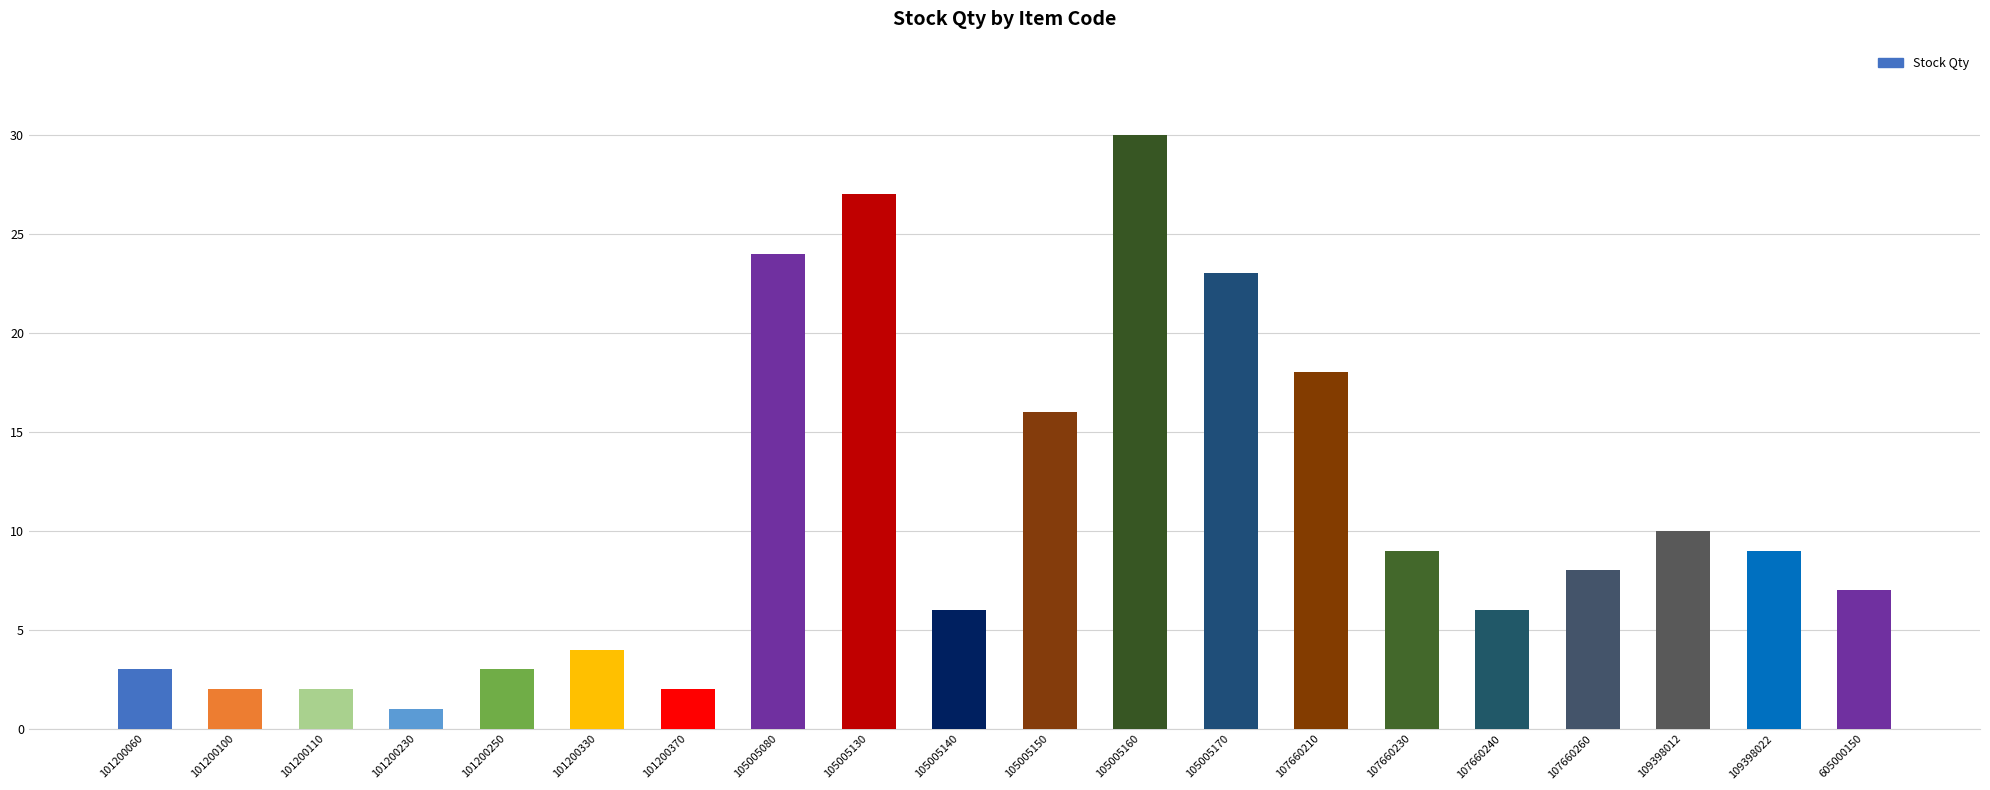

Which has a higher value, 107660230 or 107660260?

107660230